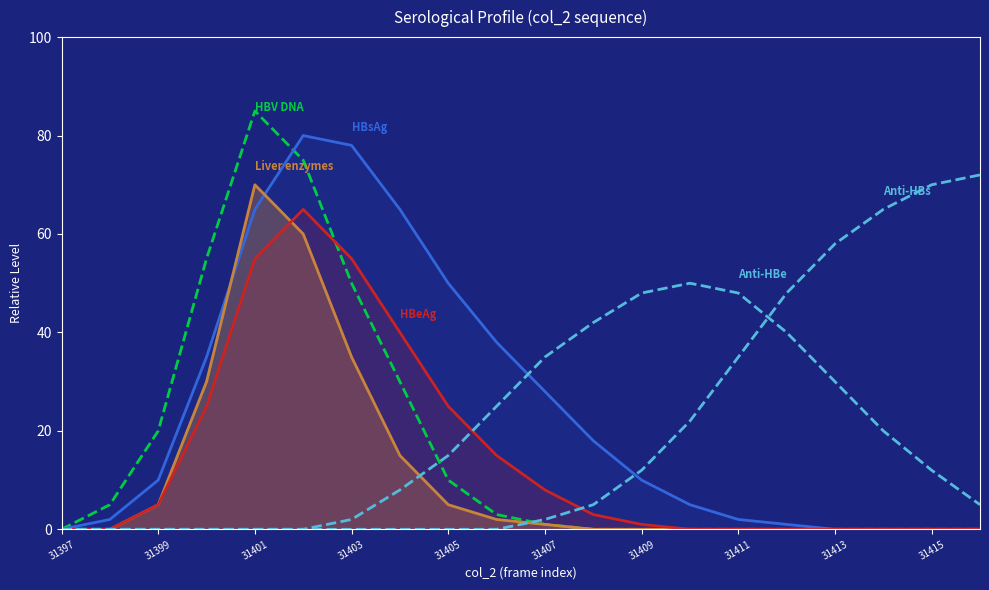

What are all the series names shown in the legend?

HBV DNA, HBsAg, Liver enzymes, HBeAg, Anti-HBe, Anti-HBs